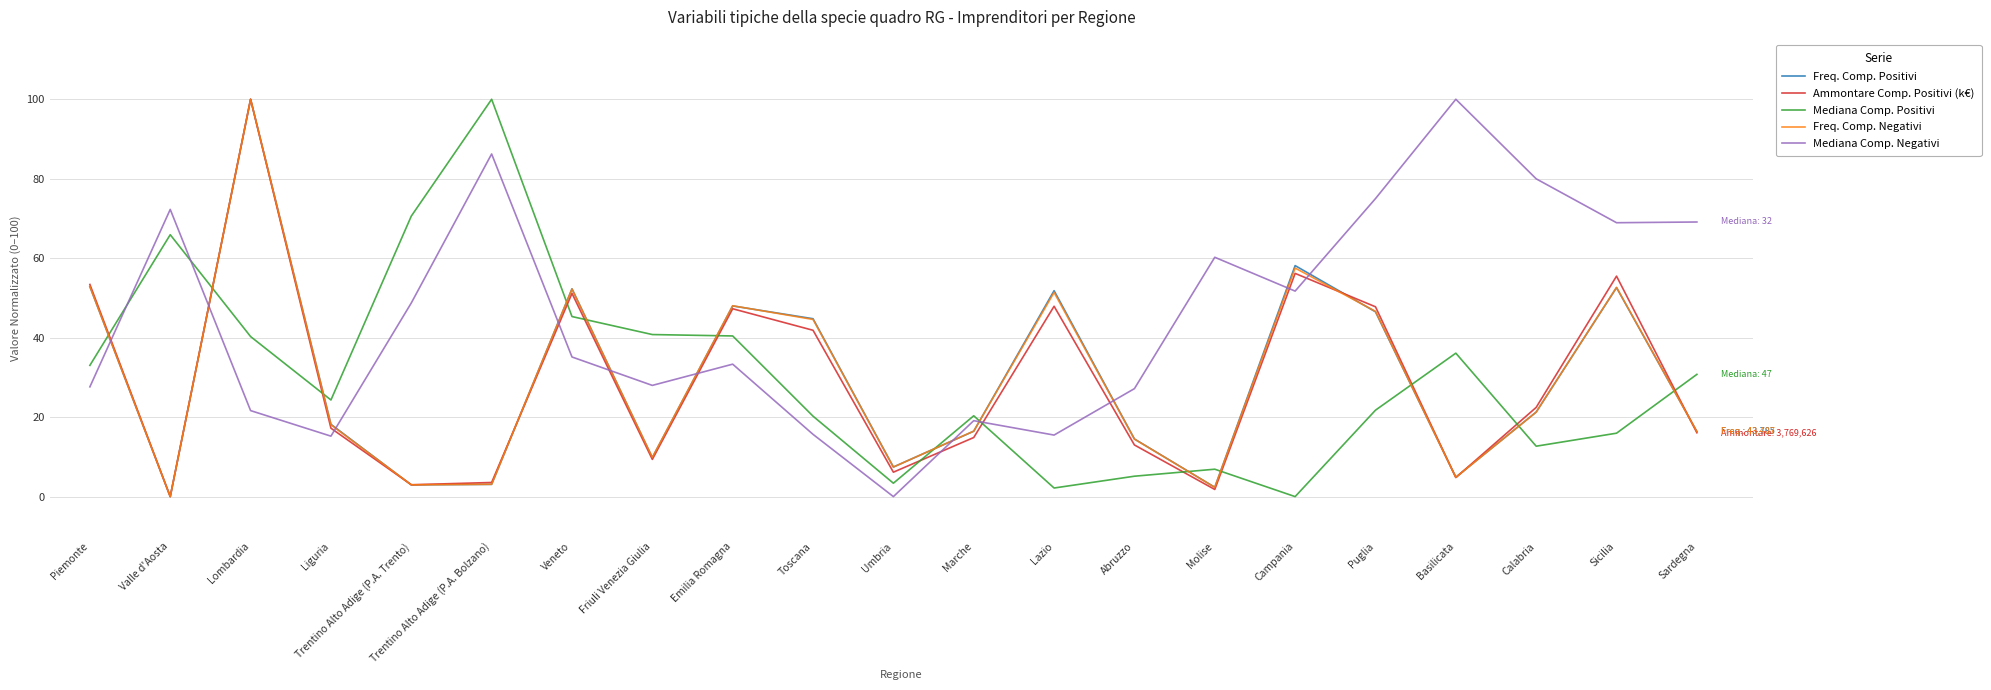

What is the approximate value of Freq. Comp. Negativi at Abruzzo?

14.5